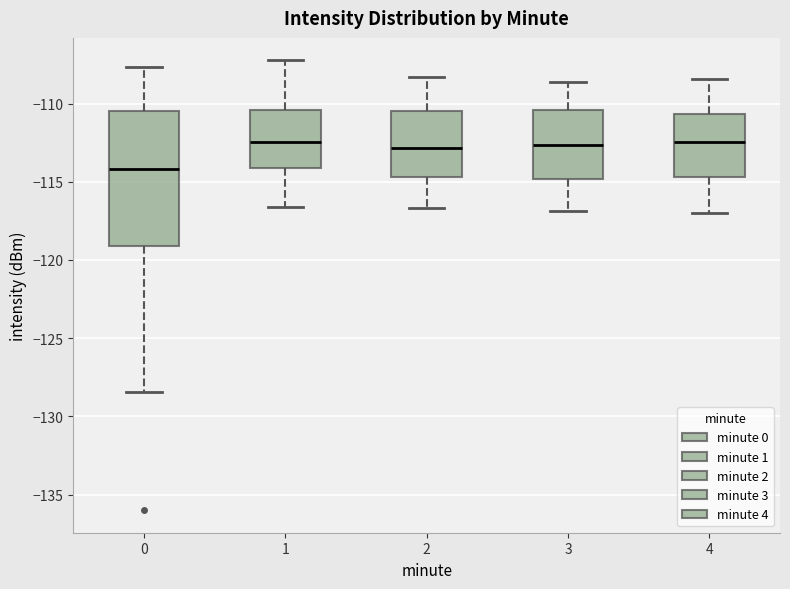

Comparing the boxes themselves (not the whiskers), which one is the tallest?

0